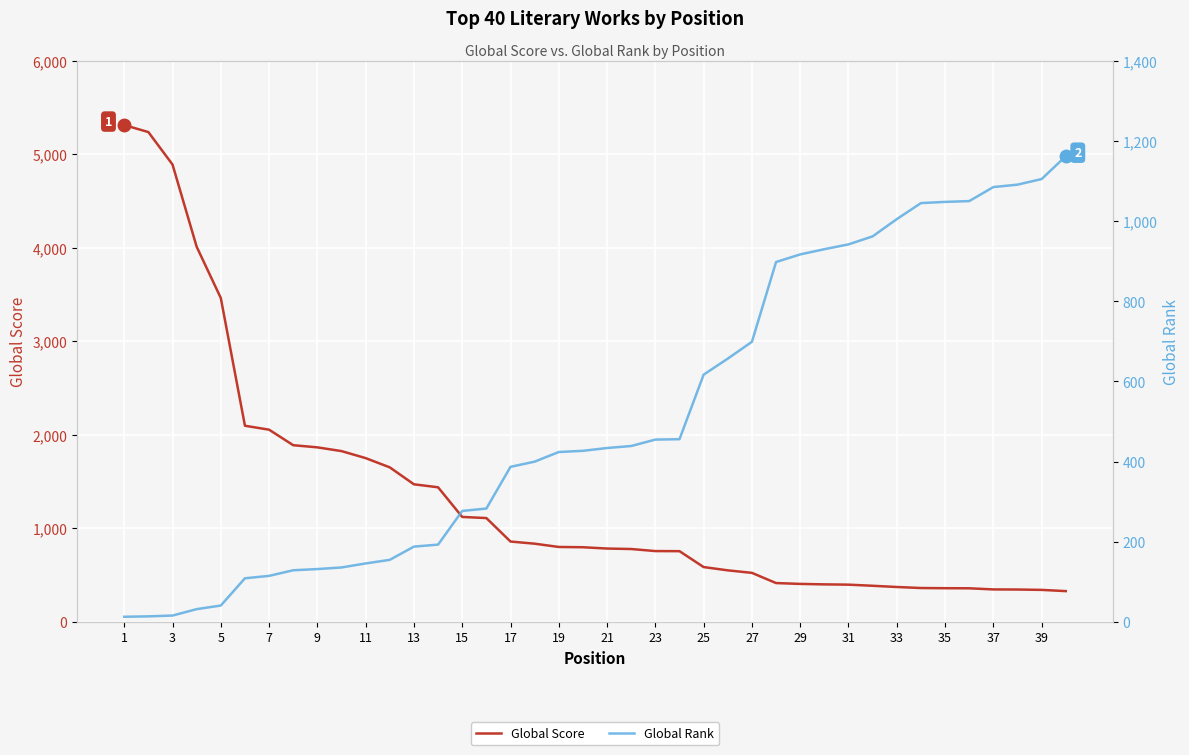

Reading left to right, list all the values displayed in this chart.

Global Score: 5313	5238	4891	4012	3464	2098	2056	1890	1867	1827	1752	1653	1472	1440	1123	1111	860	837	802	799	785	780	758	757	587	552	525	416	407	402	399	387	374	363	361	360	348	347	343	330
Global Rank: 13	14	16	32	41	109	115	129	132	136	146	155	188	193	277	283	387	400	424	427	434	439	455	456	617	657	699	898	917	930	942	962	1005	1045	1048	1050	1085	1091	1105	1162